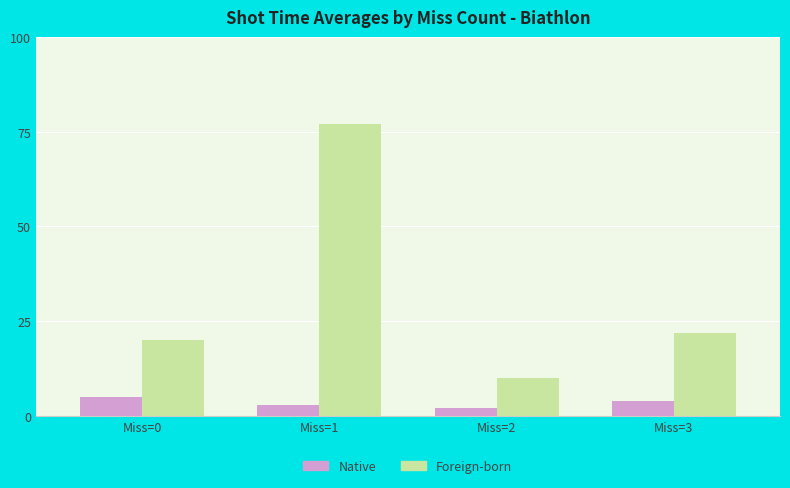

Reading right to left, extract all data points from this chart.

Native: 4	2	3	5
Foreign-born: 22	10	77	20